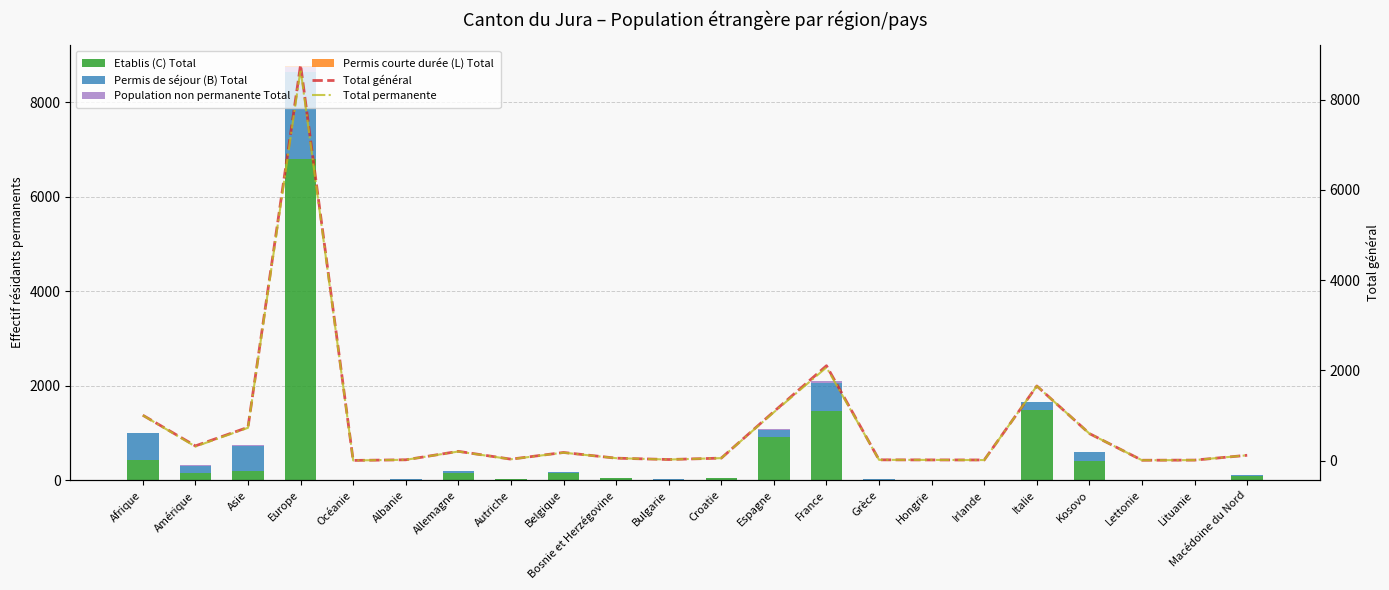

At Italie, list the series in order from largest to smallest.

Total général, Total permanente, Etablis (C) Total, Permis de séjour (B) Total, Permis courte durée (L) Total, Population non permanente Total